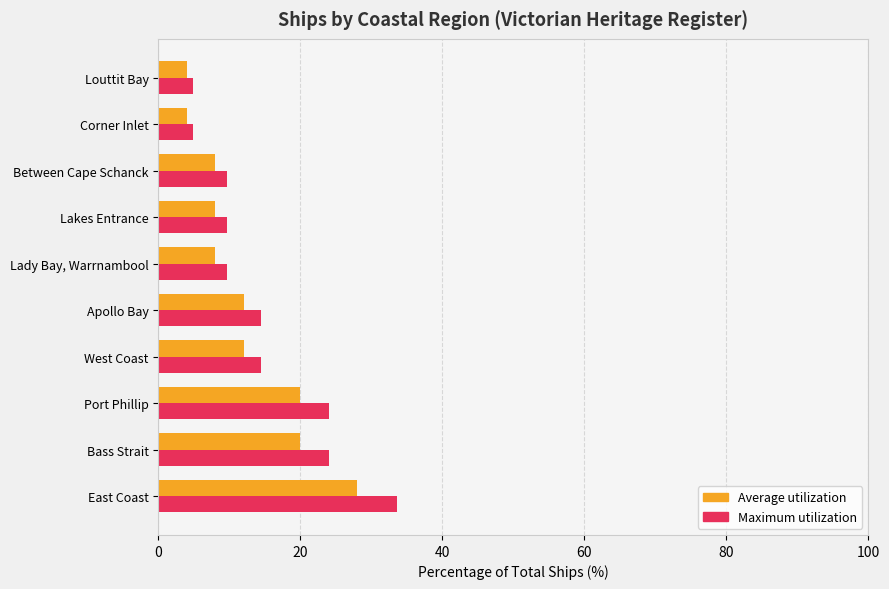

What is the maximum value shown in the chart?

33.6